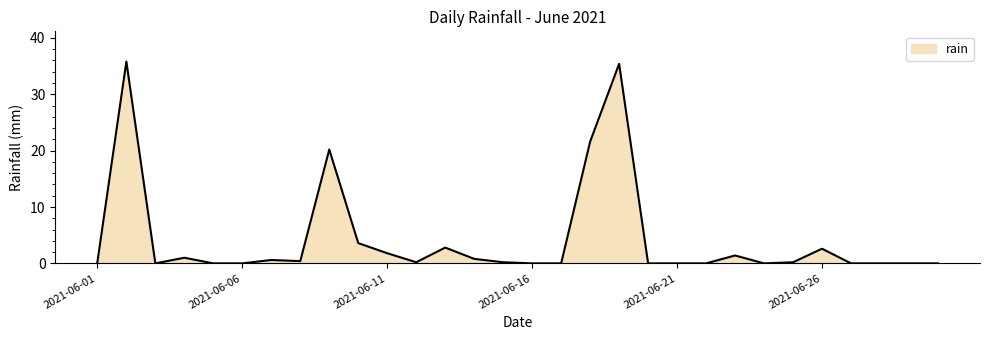

What is the greatest value displayed?

35.8